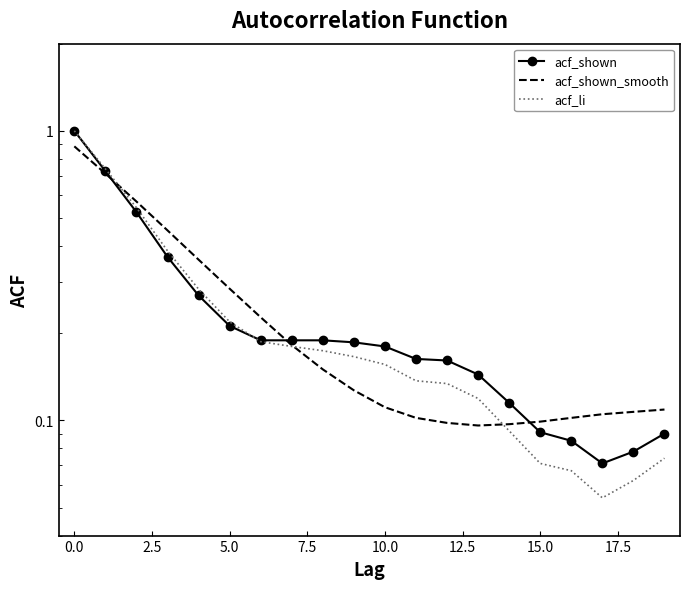

Is it true that acf_shown equals 0.1 at 11?

False